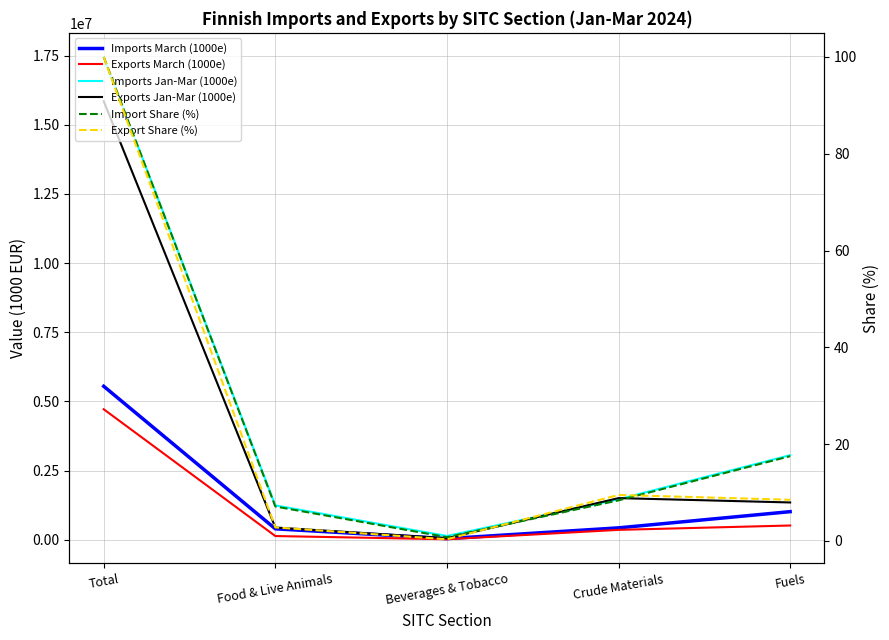

At which category is the sum across all series the highest?

Total